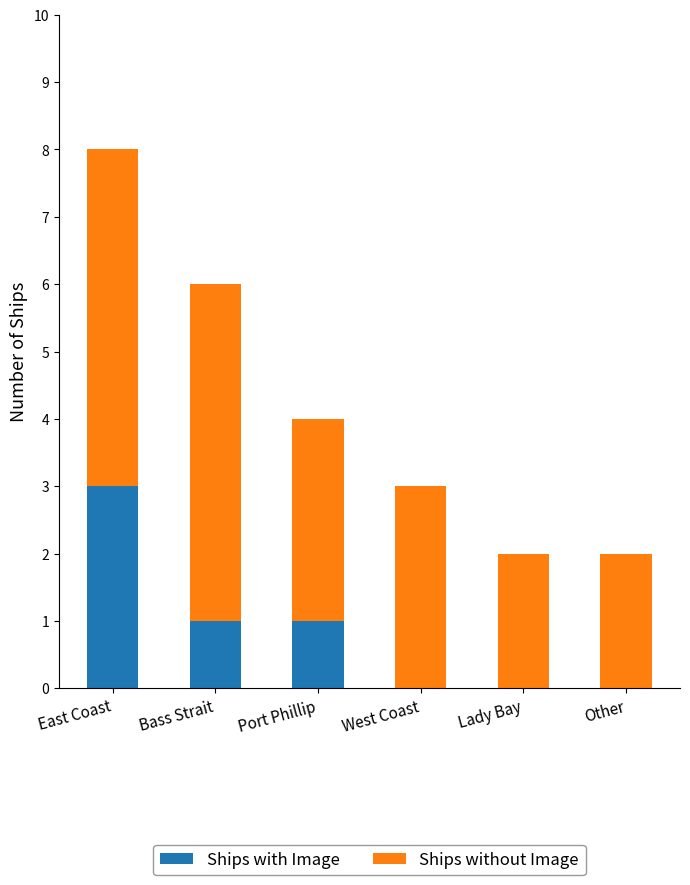

What is the total value across all series at East Coast?

8